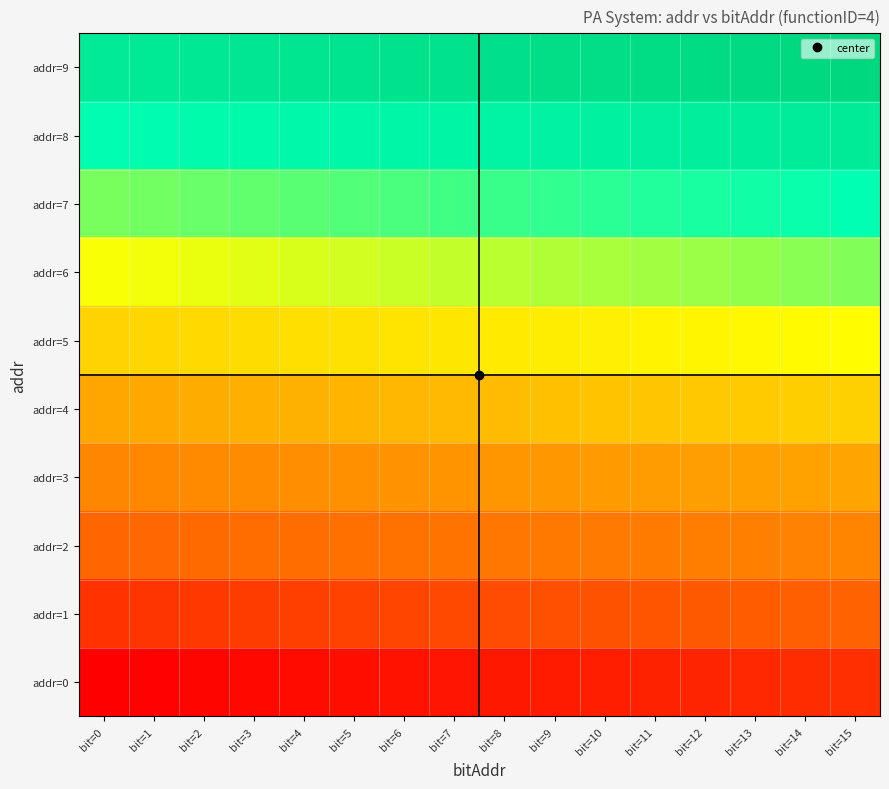

Reading right to left, list all the values displayed in this chart.

addr=0: bit=15=0.1	bit=14=0.1	bit=13=0.1	bit=12=0.1	bit=11=0.1	bit=10=0.1	bit=9=0.1	bit=8=0.1	bit=7=0.0	bit=6=0.0	bit=5=0.0	bit=4=0.0	bit=3=0.0	bit=2=0.0	bit=1=0.0	bit=0=0.0
addr=1: bit=15=0.2	bit=14=0.2	bit=13=0.2	bit=12=0.2	bit=11=0.2	bit=10=0.2	bit=9=0.2	bit=8=0.2	bit=7=0.1	bit=6=0.1	bit=5=0.1	bit=4=0.1	bit=3=0.1	bit=2=0.1	bit=1=0.1	bit=0=0.1
addr=2: bit=15=0.3	bit=14=0.3	bit=13=0.3	bit=12=0.3	bit=11=0.3	bit=10=0.3	bit=9=0.3	bit=8=0.3	bit=7=0.2	bit=6=0.2	bit=5=0.2	bit=4=0.2	bit=3=0.2	bit=2=0.2	bit=1=0.2	bit=0=0.2
addr=3: bit=15=0.4	bit=14=0.4	bit=13=0.4	bit=12=0.4	bit=11=0.4	bit=10=0.4	bit=9=0.4	bit=8=0.4	bit=7=0.3	bit=6=0.3	bit=5=0.3	bit=4=0.3	bit=3=0.3	bit=2=0.3	bit=1=0.3	bit=0=0.3
addr=4: bit=15=0.5	bit=14=0.5	bit=13=0.5	bit=12=0.5	bit=11=0.5	bit=10=0.5	bit=9=0.5	bit=8=0.5	bit=7=0.4	bit=6=0.4	bit=5=0.4	bit=4=0.4	bit=3=0.4	bit=2=0.4	bit=1=0.4	bit=0=0.4
addr=5: bit=15=0.6	bit=14=0.6	bit=13=0.6	bit=12=0.6	bit=11=0.6	bit=10=0.6	bit=9=0.6	bit=8=0.6	bit=7=0.5	bit=6=0.5	bit=5=0.5	bit=4=0.5	bit=3=0.5	bit=2=0.5	bit=1=0.5	bit=0=0.5
addr=6: bit=15=0.7	bit=14=0.7	bit=13=0.7	bit=12=0.7	bit=11=0.7	bit=10=0.7	bit=9=0.7	bit=8=0.7	bit=7=0.6	bit=6=0.6	bit=5=0.6	bit=4=0.6	bit=3=0.6	bit=2=0.6	bit=1=0.6	bit=0=0.6
addr=7: bit=15=0.8	bit=14=0.8	bit=13=0.8	bit=12=0.8	bit=11=0.8	bit=10=0.8	bit=9=0.8	bit=8=0.8	bit=7=0.7	bit=6=0.7	bit=5=0.7	bit=4=0.7	bit=3=0.7	bit=2=0.7	bit=1=0.7	bit=0=0.7
addr=8: bit=15=0.9	bit=14=0.9	bit=13=0.9	bit=12=0.9	bit=11=0.9	bit=10=0.9	bit=9=0.9	bit=8=0.9	bit=7=0.8	bit=6=0.8	bit=5=0.8	bit=4=0.8	bit=3=0.8	bit=2=0.8	bit=1=0.8	bit=0=0.8
addr=9: bit=15=1.0	bit=14=1.0	bit=13=1.0	bit=12=1.0	bit=11=1.0	bit=10=1.0	bit=9=1.0	bit=8=1.0	bit=7=0.9	bit=6=0.9	bit=5=0.9	bit=4=0.9	bit=3=0.9	bit=2=0.9	bit=1=0.9	bit=0=0.9